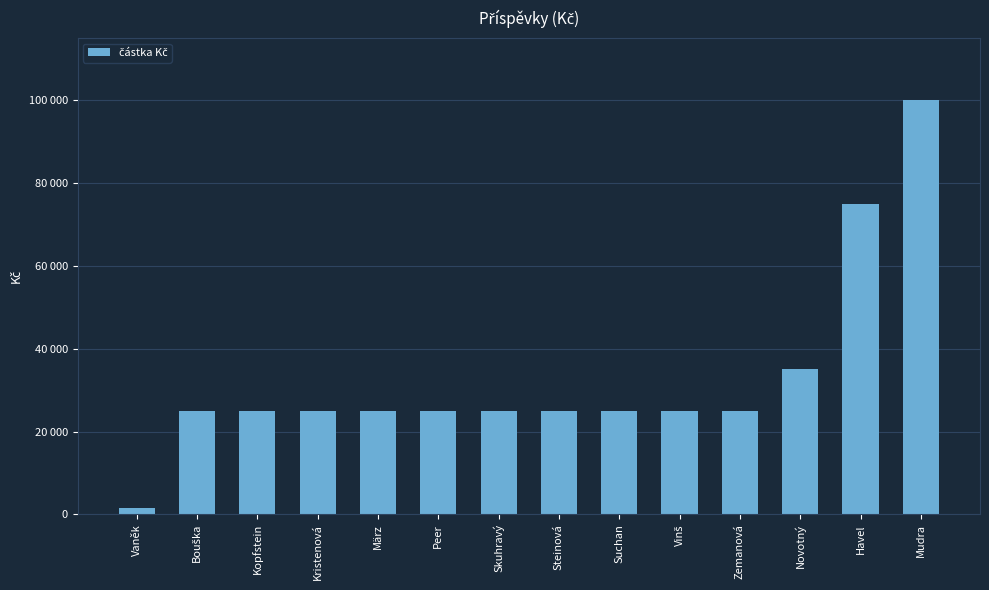

What is the label of the 6th bar from the left?

Peer